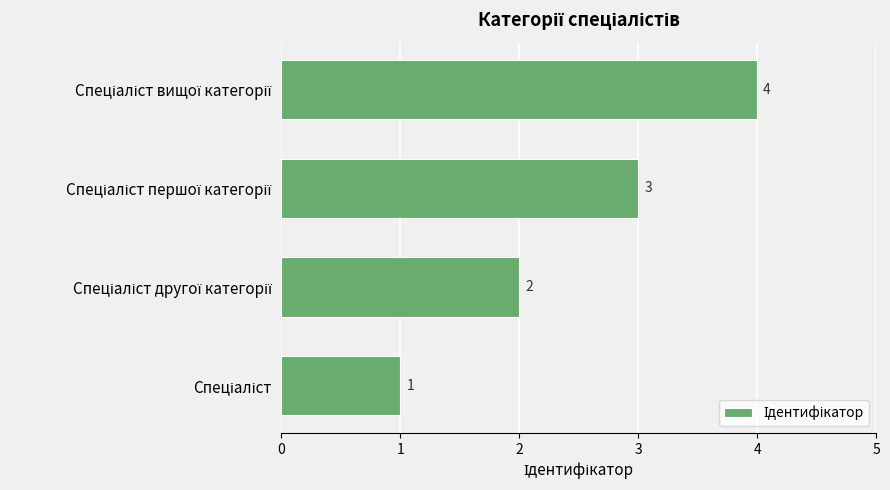

Count the values in the range 2 to 4.

3